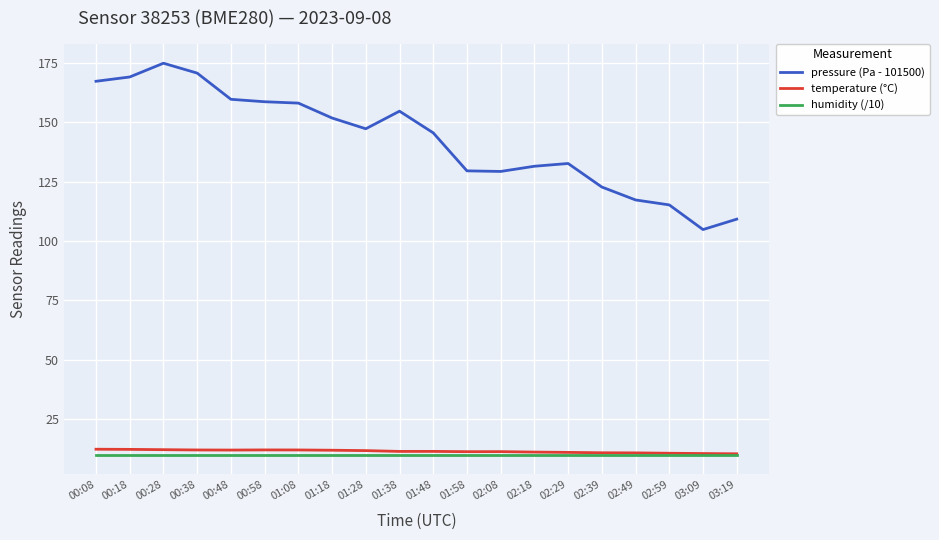

Which series has the largest total across all categories?

pressure (Pa - 101500)